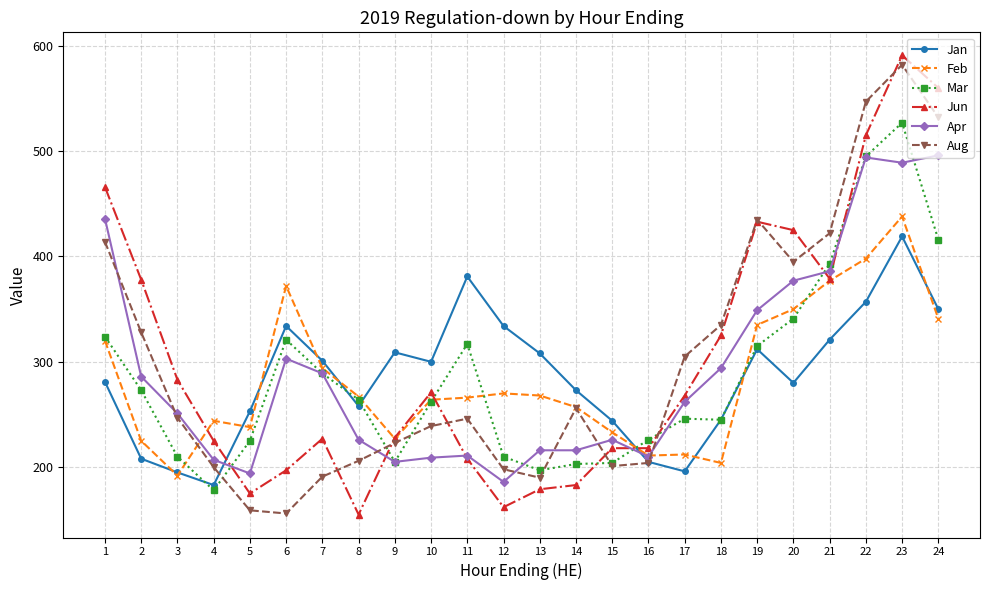

The Jan series shows 358 at 18. True or false?

False